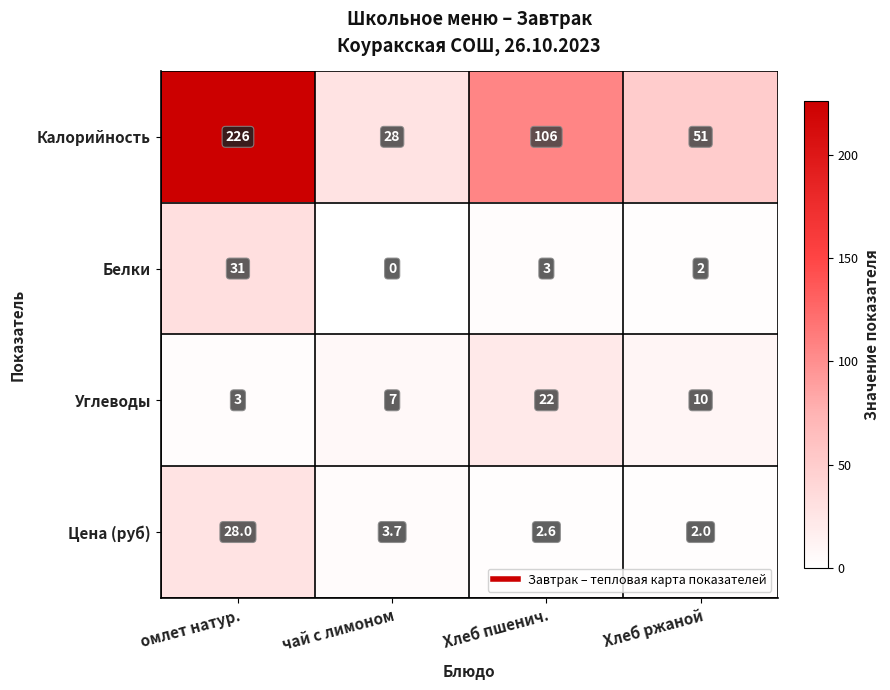

The value of Цена (руб) at чай с лимоном is 1.4. True or false?

False